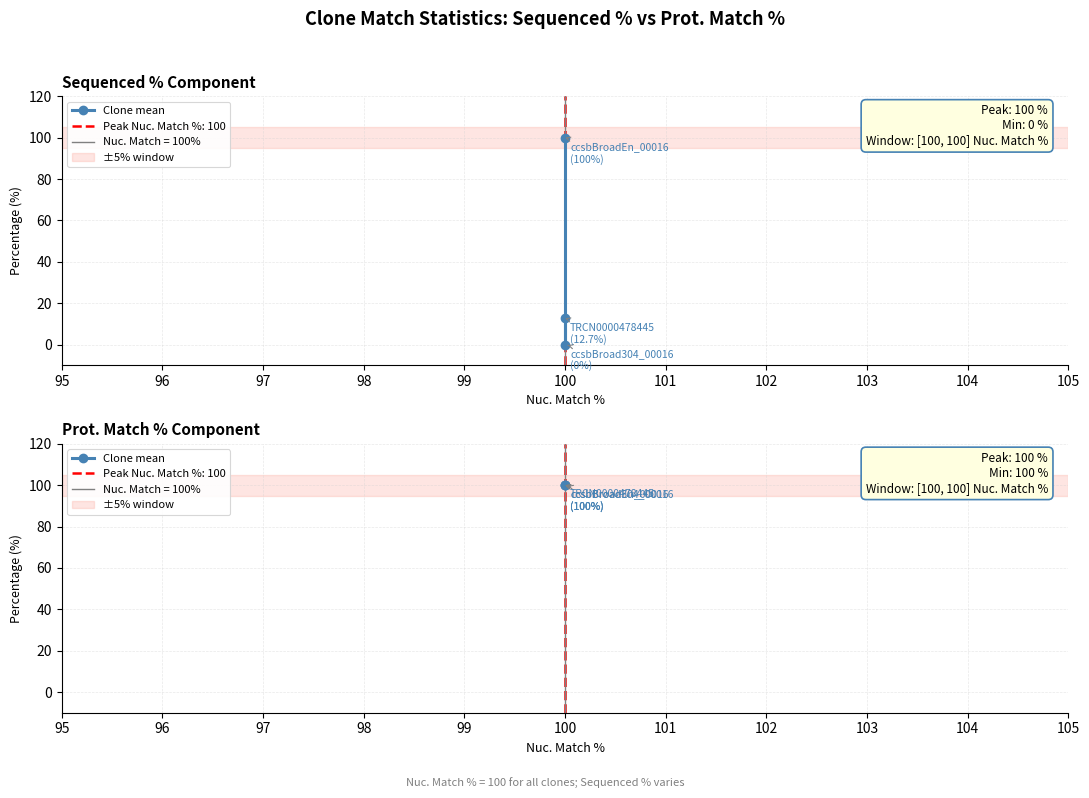

Where is the data nearest to the value 50?

100